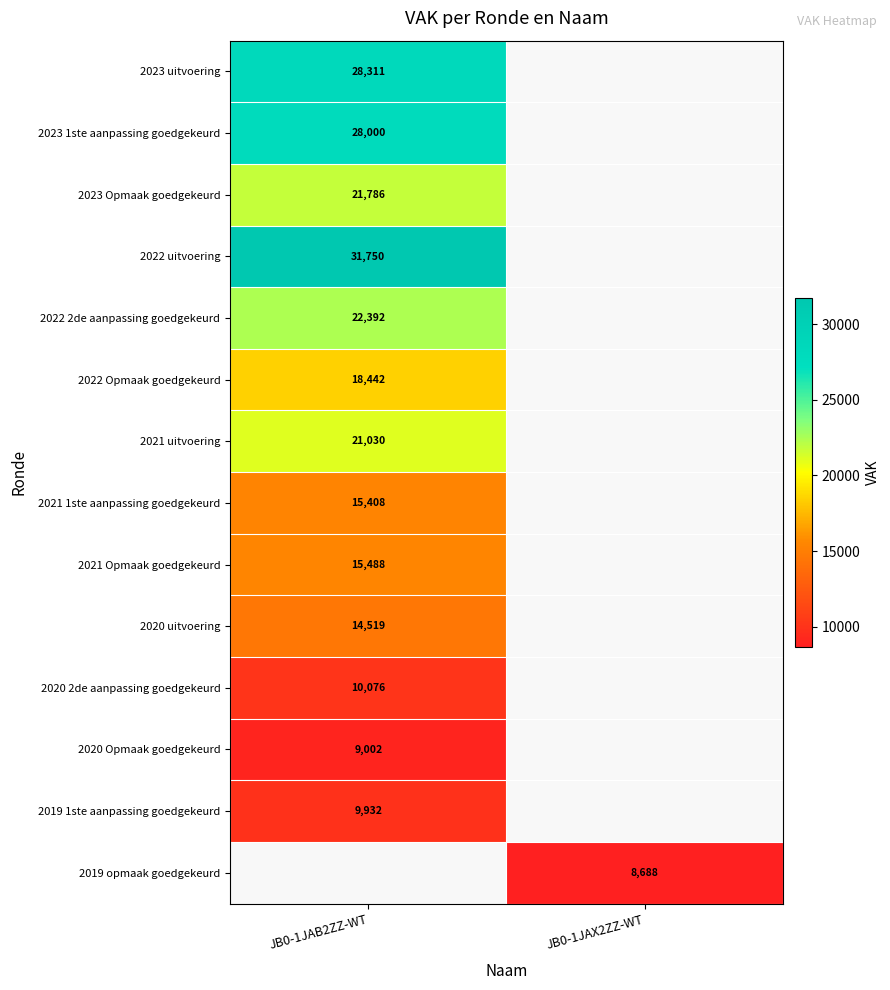

True or false: 2020 2de aanpassing goedgekeurd has a value of 10076 at JB0-1JAB2ZZ-WT.

True